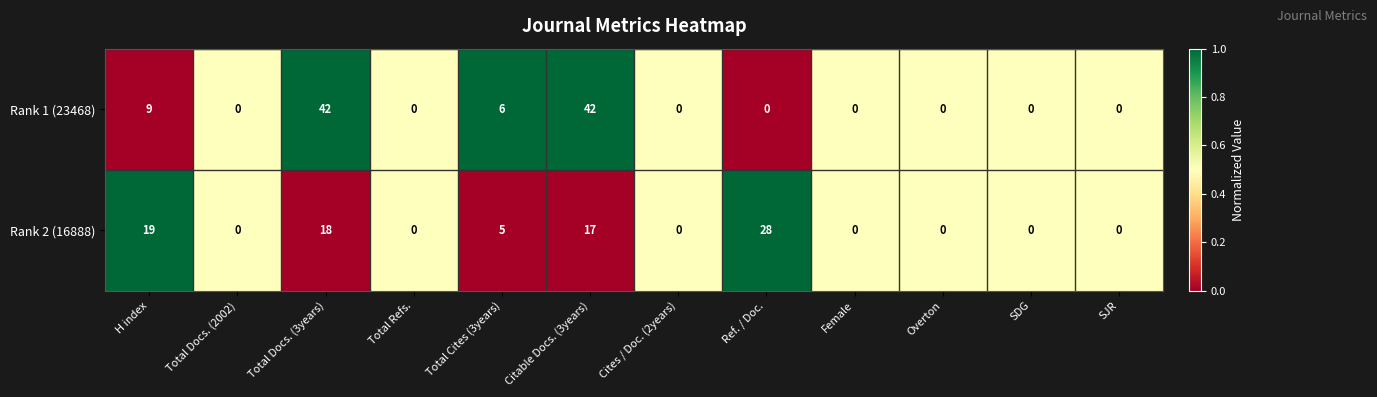

Rank the series by their average value, from lowest to highest.

Rank 2 (16888), Rank 1 (23468)